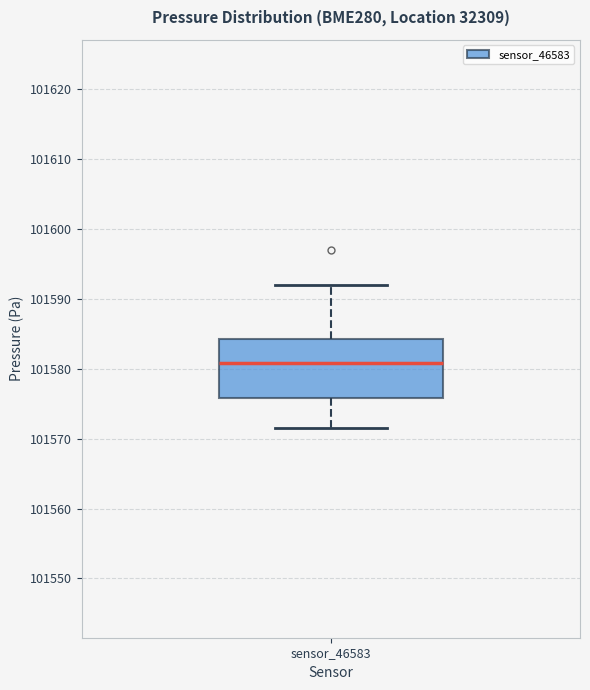

Read this box plot against the y-axis: the position of the median line, the range covered by the box, and the ends of both whiskers. The values are not printed on the chart, so give them approximately, as read against the axis.

median 101581, box 101576 to 101584, whiskers 101572 to 101592